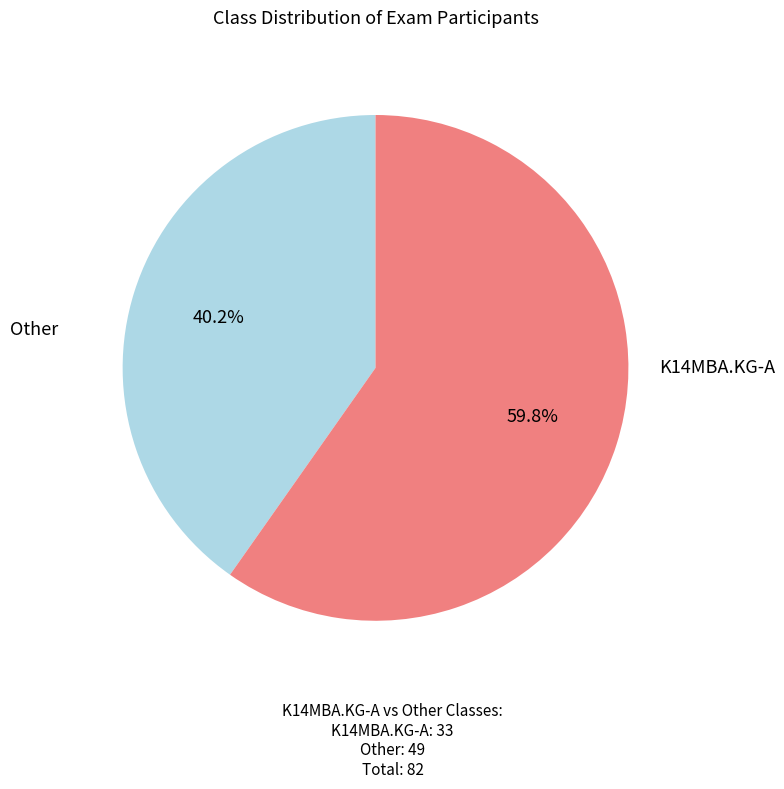

The Other slice represents 69% of the pie. True or false?

False